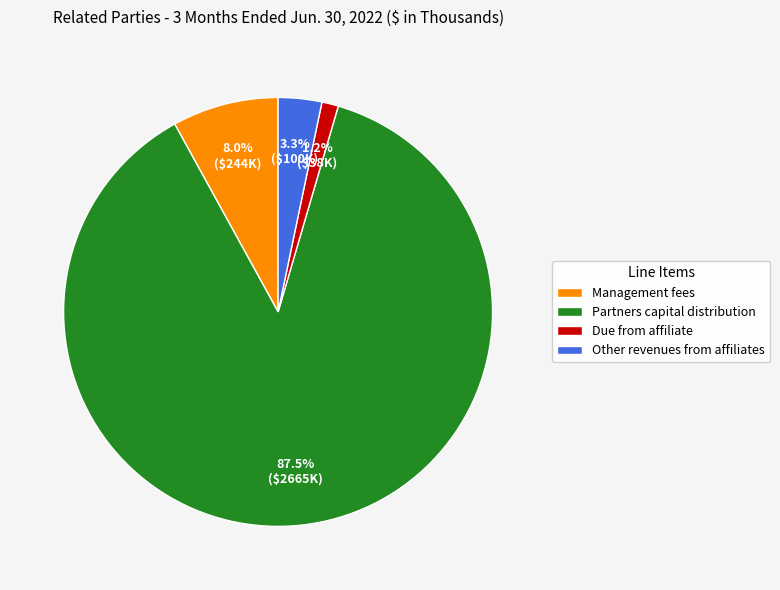

How many slices are in this pie chart?

4